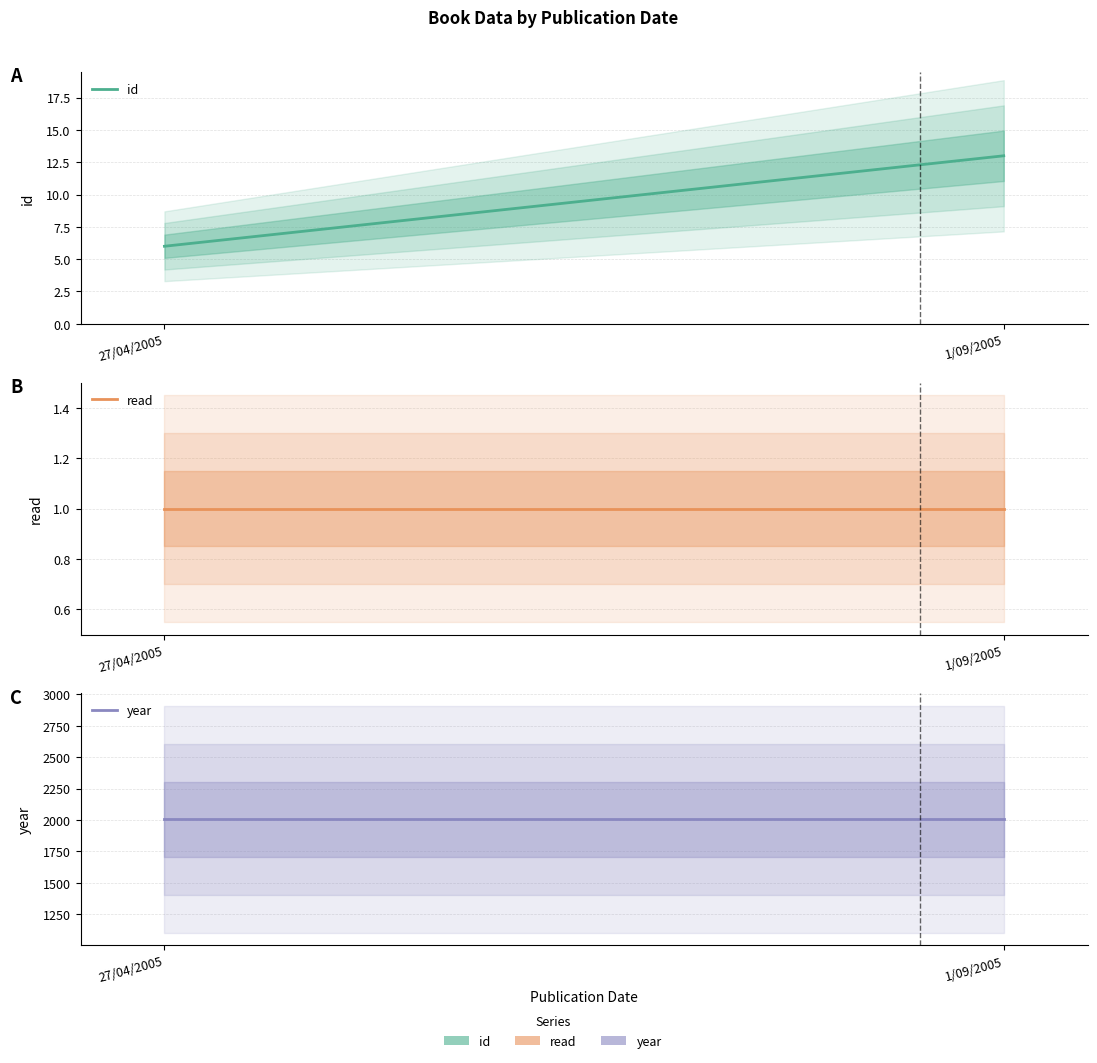

What position from the right is 27/04/2005?

2